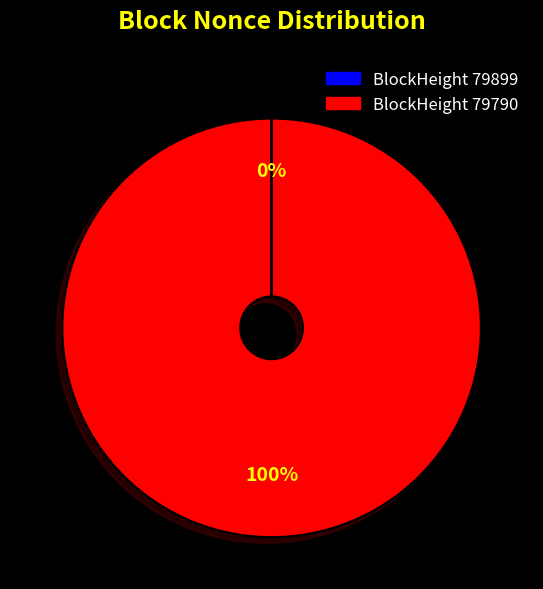

To the nearest percent, what is the average slice percentage?

50%